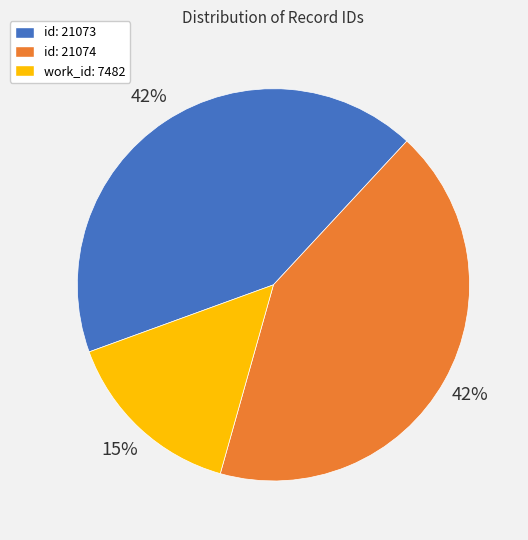

Is there a majority slice in this chart?

No